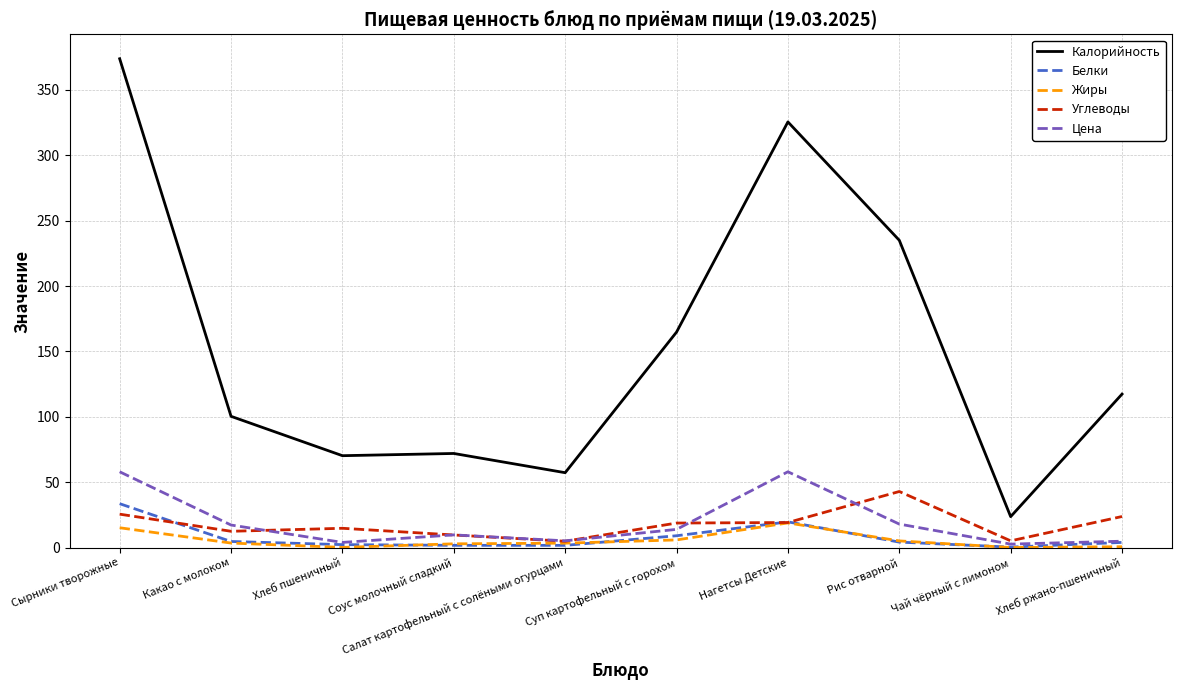

How many lines are shown in the chart?

5